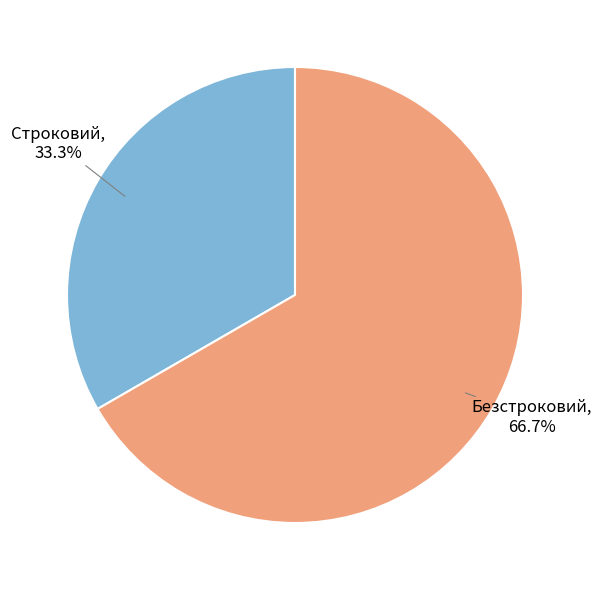

How many slices are in this pie chart?

2